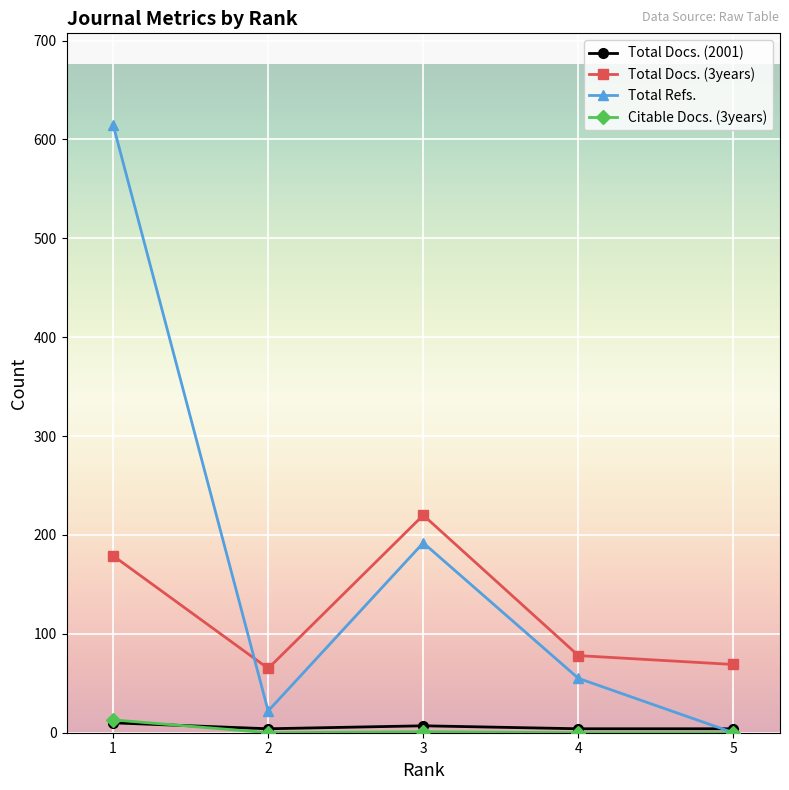

What is the sum of all Total Docs. (3years) values?

611